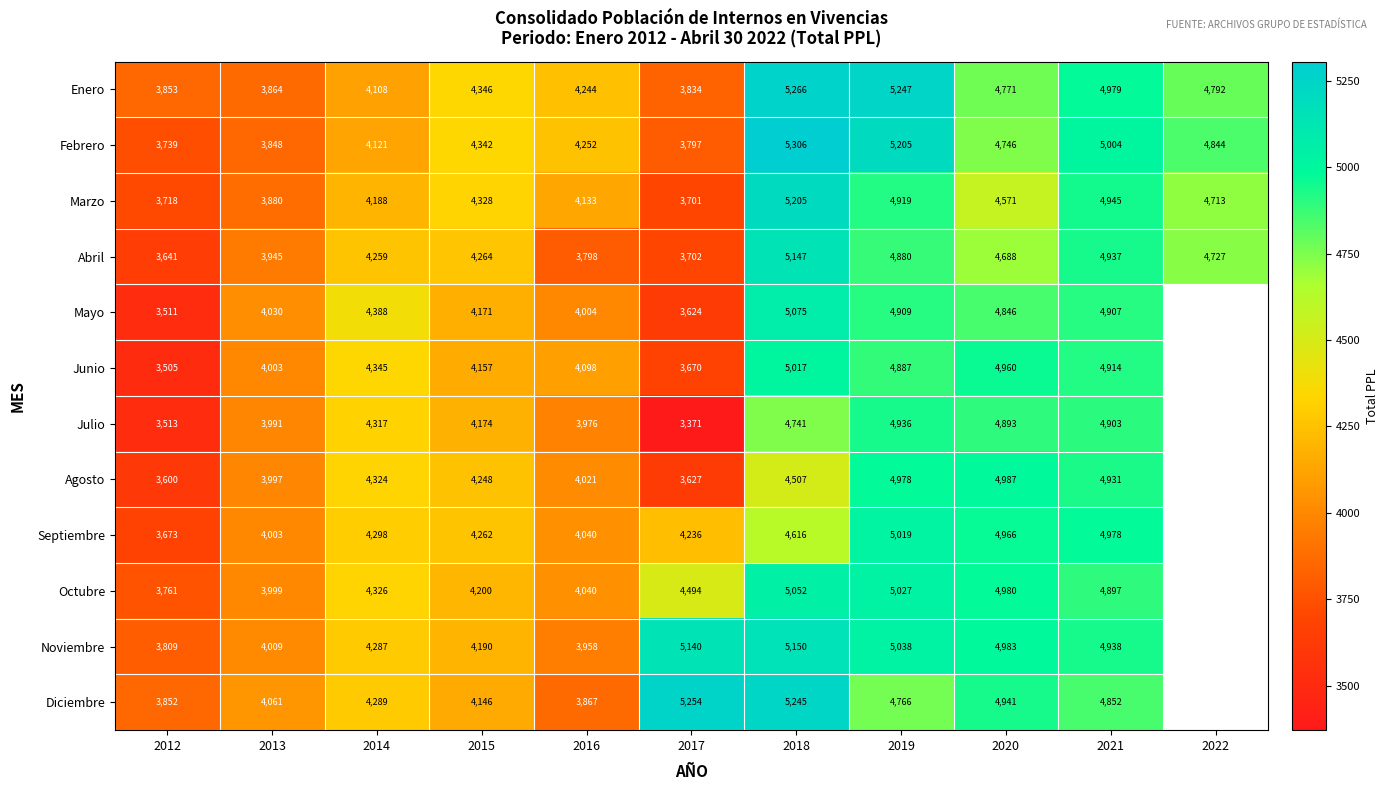

Which series changed the most between 2016 and 2018?

Diciembre